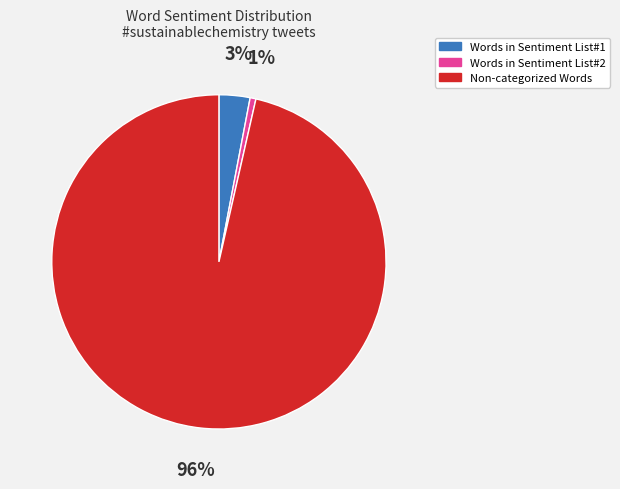

True or false: Words in Sentiment List#2 accounts for 11% of the total.

False